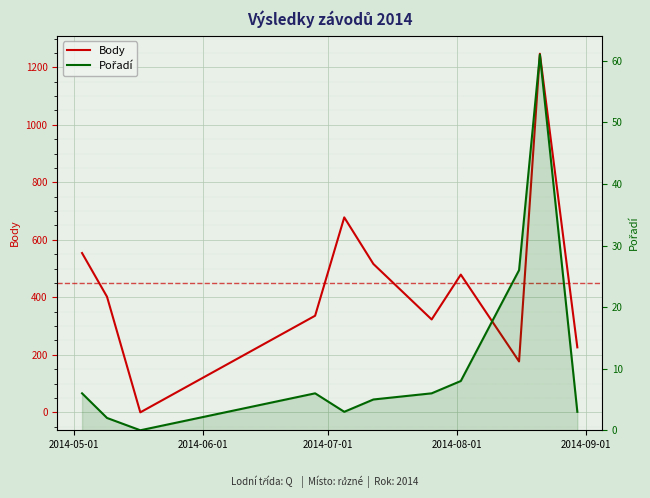

What is the difference between the maximum and minimum values in the Body series?

1247